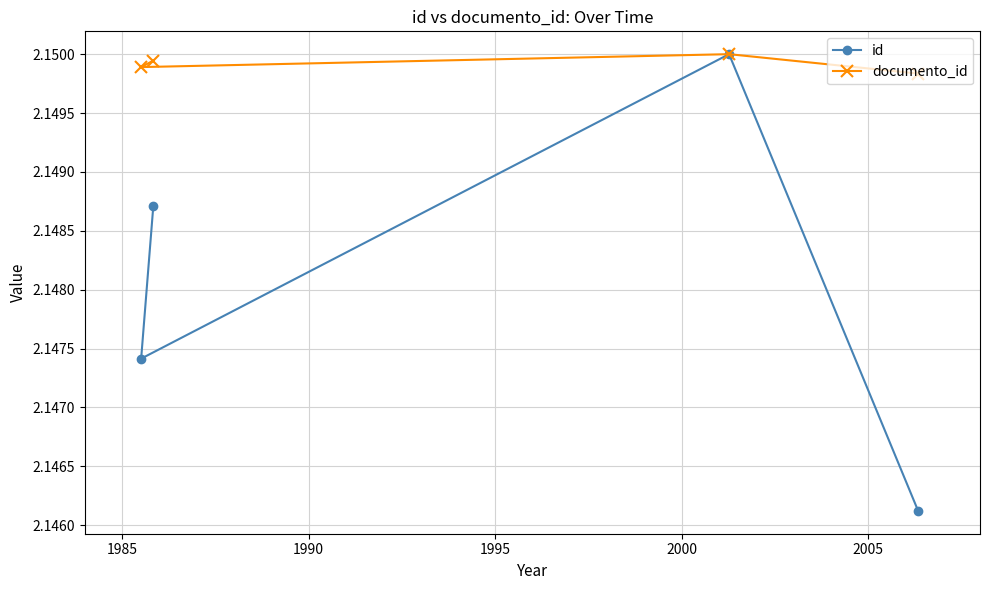

What is the greatest value displayed?

2.1